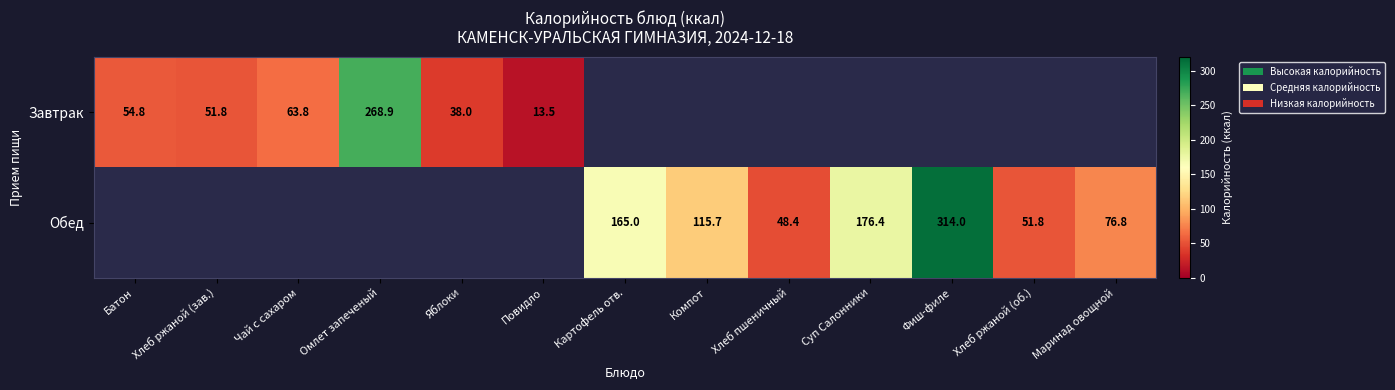

The Завтрак series shows 51.8 at Хлеб ржаной (зав.). True or false?

True